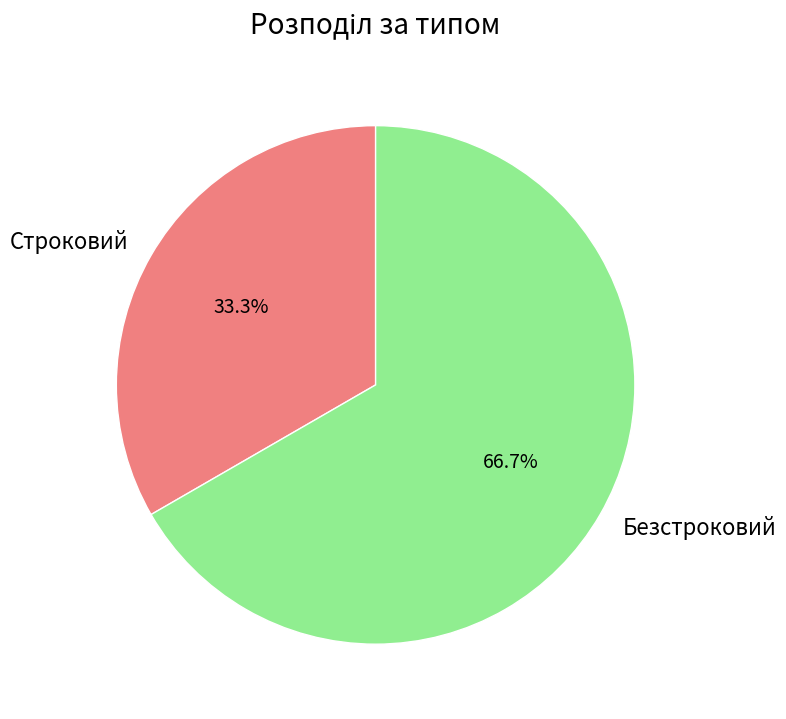

Count the number of slices in the pie.

2